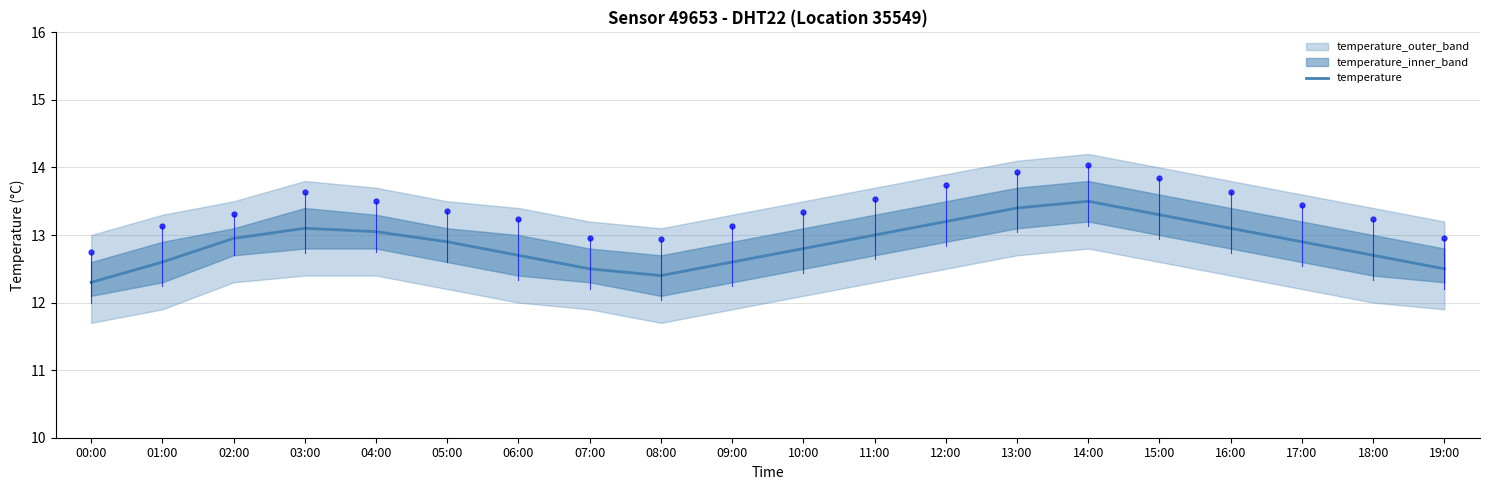

What is the value of the 20th point from the left?

12.5